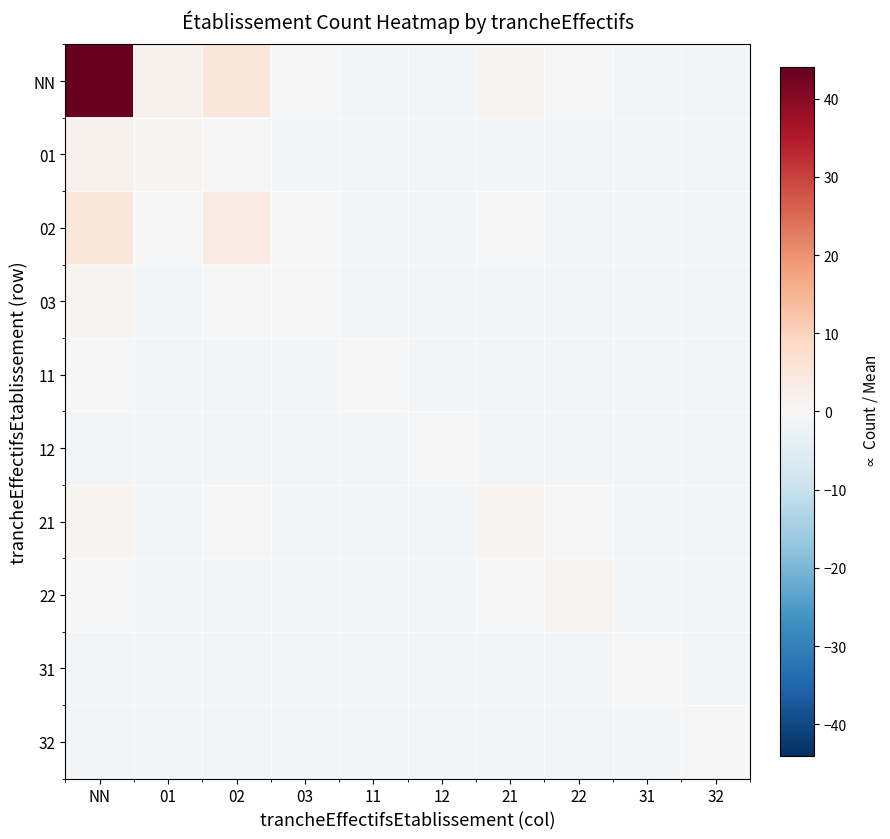

What is the total value across all series at 11?

-8.7